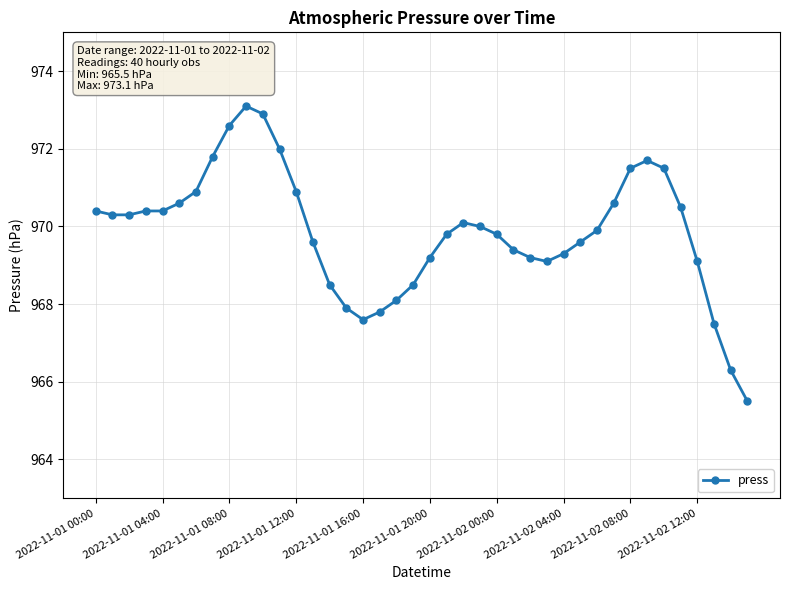

What is the sum of all values?

38794.2